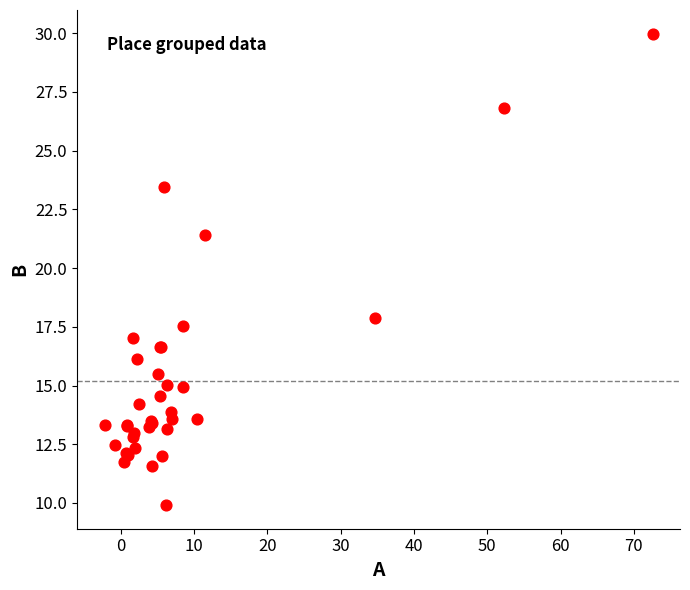

What Y value in the scatter plot is closest to 19?

17.9